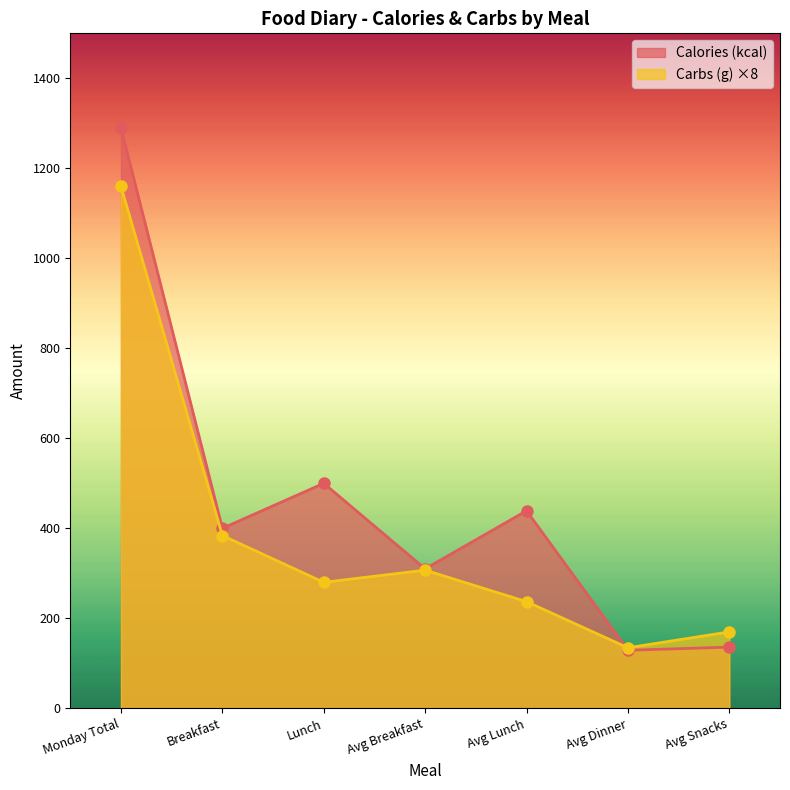

Rank the series by their average value, from highest to lowest.

Calories (kcal), Carbs (g) ×8